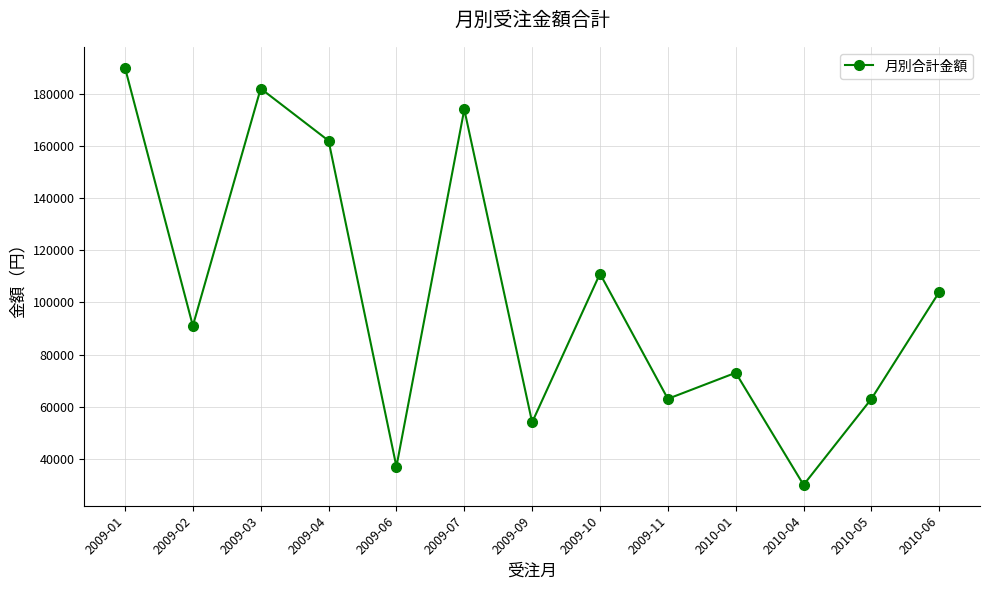

What value does the data have at 2009-09?

54000